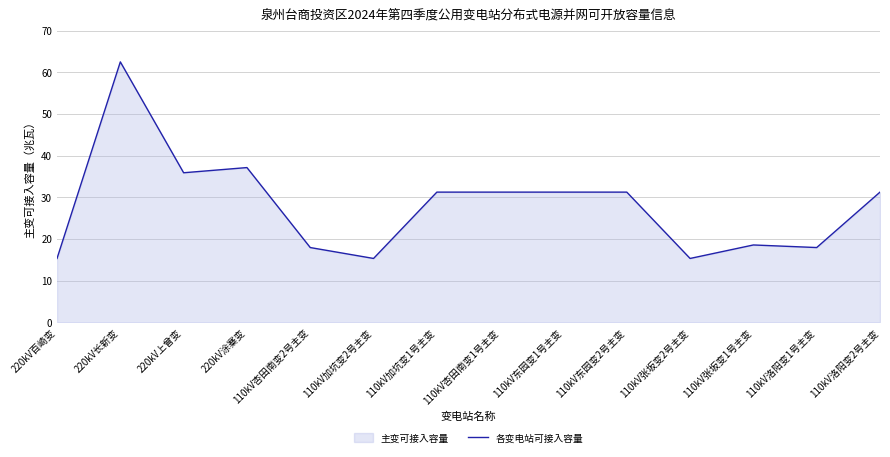

What is the sum of the values at 110kV加坑变2号主变 and 220kV涂寨变?

52.5